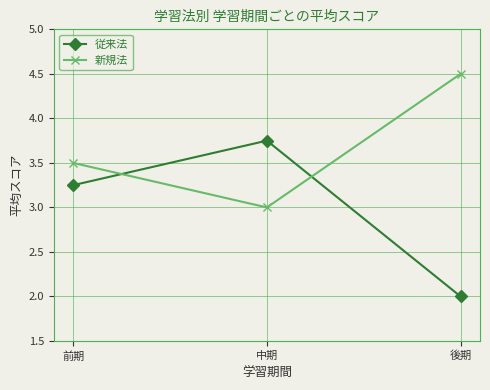

True or false: 従来法 has a value of 2.0 at 後期.

True